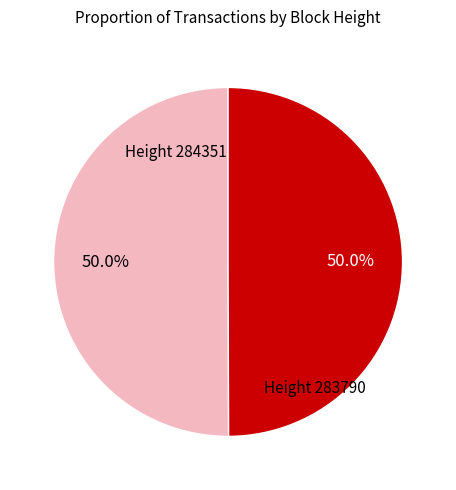

How many segments does this pie chart have?

2